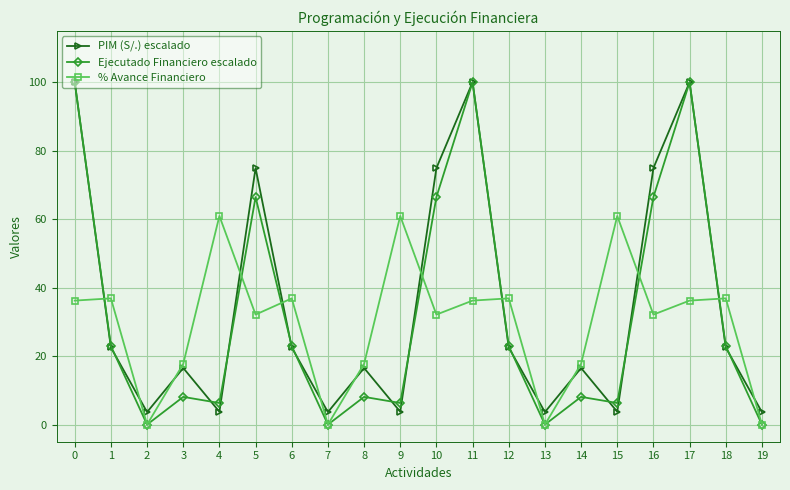

At 5, list the series in order from largest to smallest.

PIM (S/.) escalado, Ejecutado Financiero escalado, % Avance Financiero